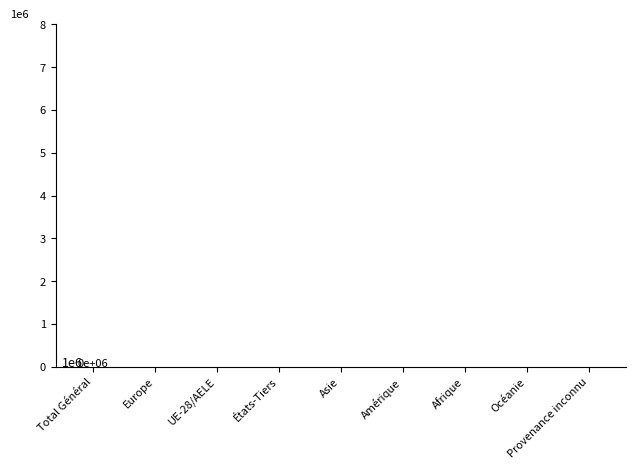

Reading left to right, extract all data points from this chart.

1112	864	452	660	156	60	24	3	5